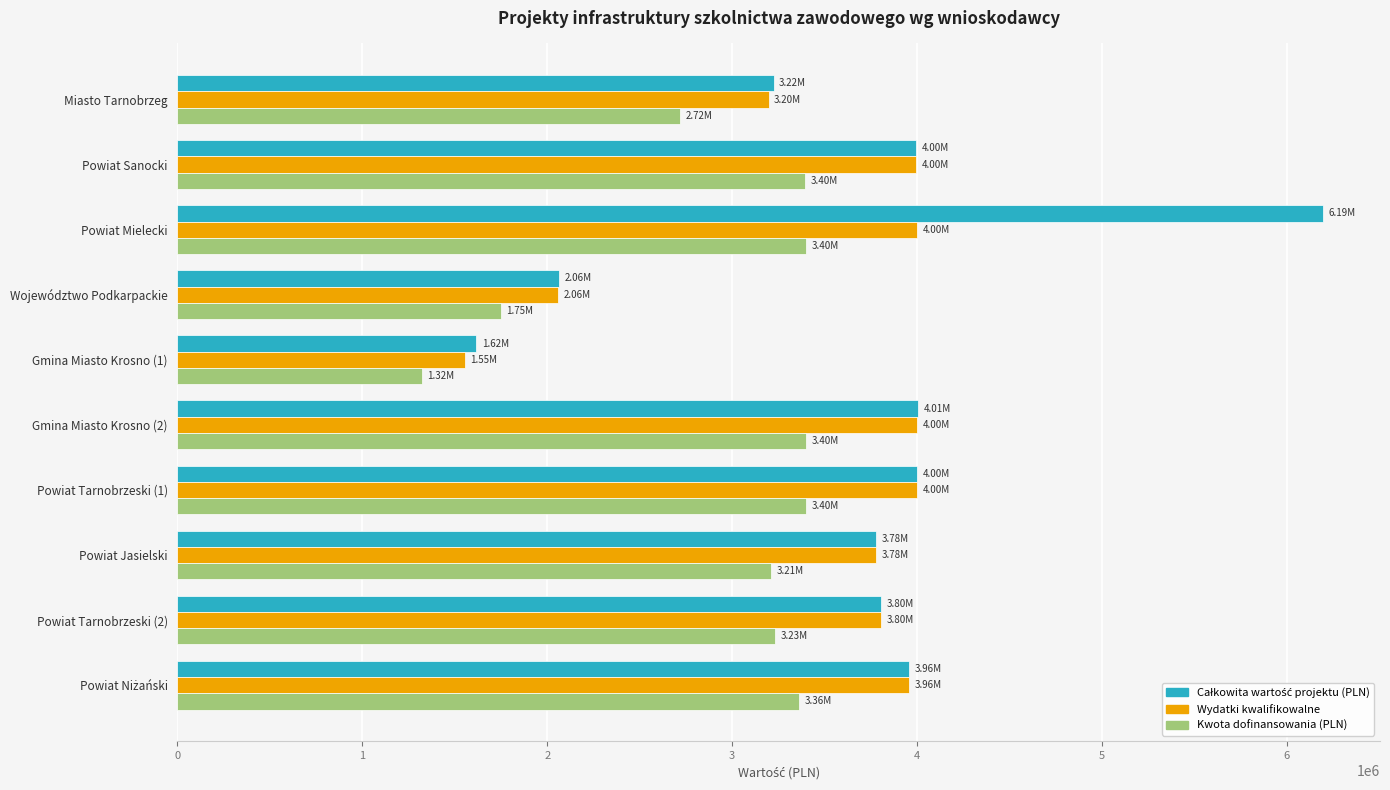

Where is Kwota dofinansowania (PLN) nearest to the value 2360256?

Miasto Tarnobrzeg